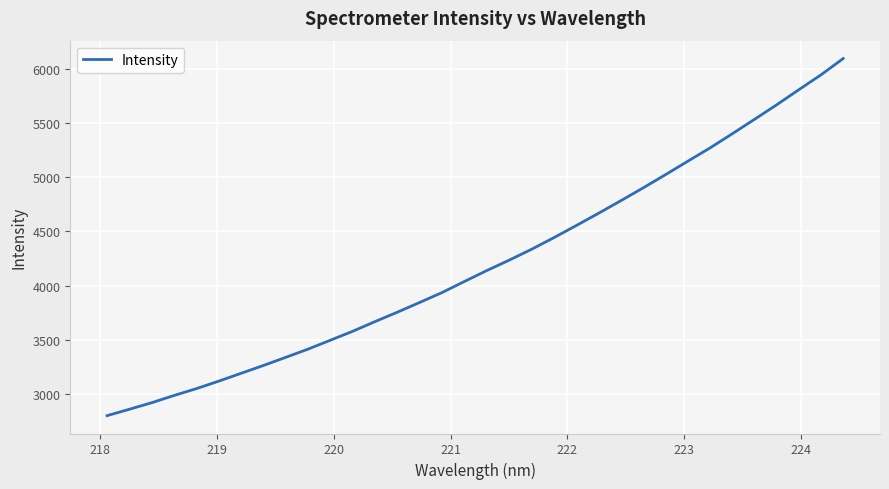

What is the difference between the maximum and second lowest values?

3239.7